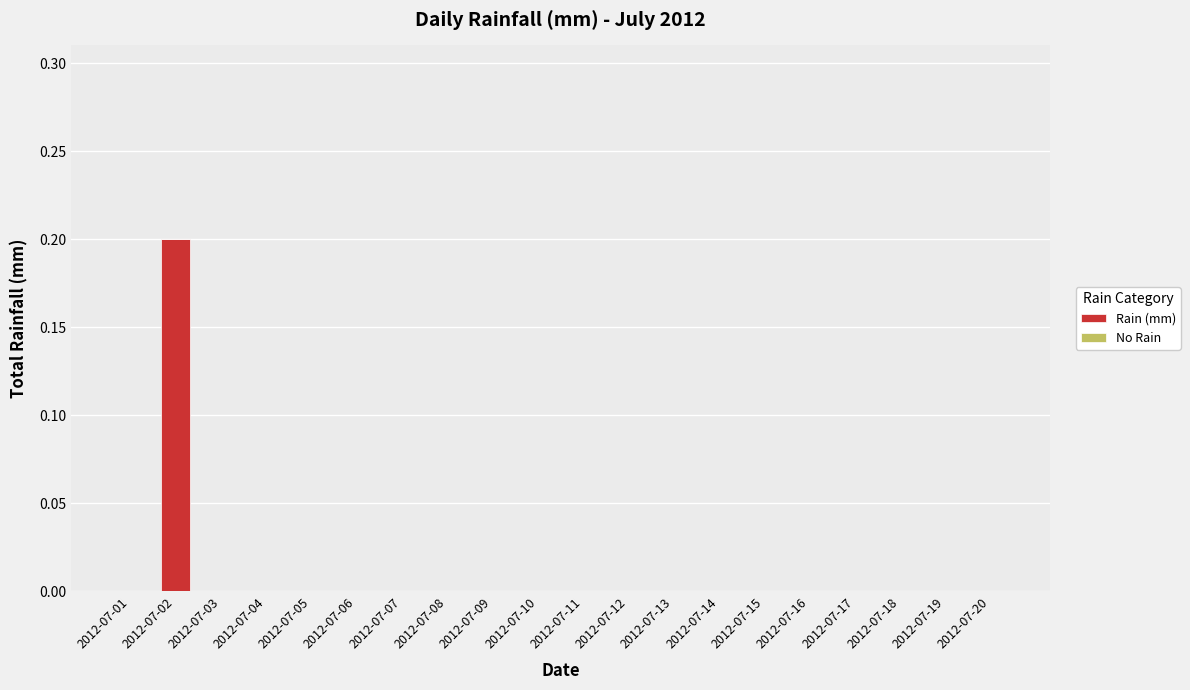

At which category does the chart reach its peak across all series?

2012-07-02